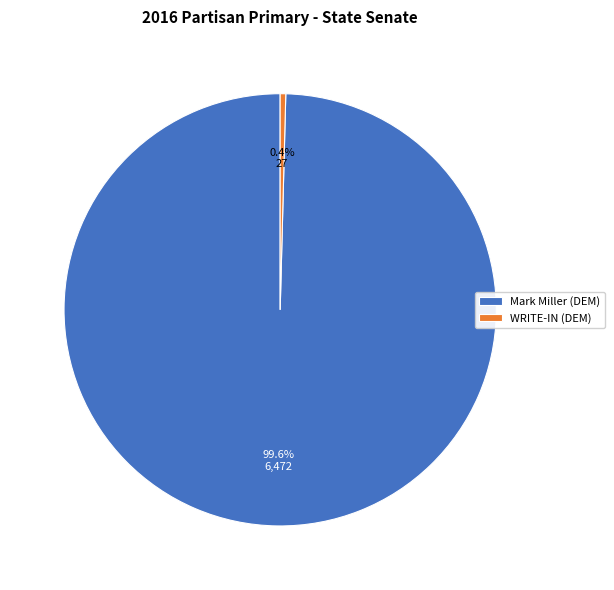

Which has a higher value, Mark Miller (DEM) or WRITE-IN (DEM)?

Mark Miller (DEM)